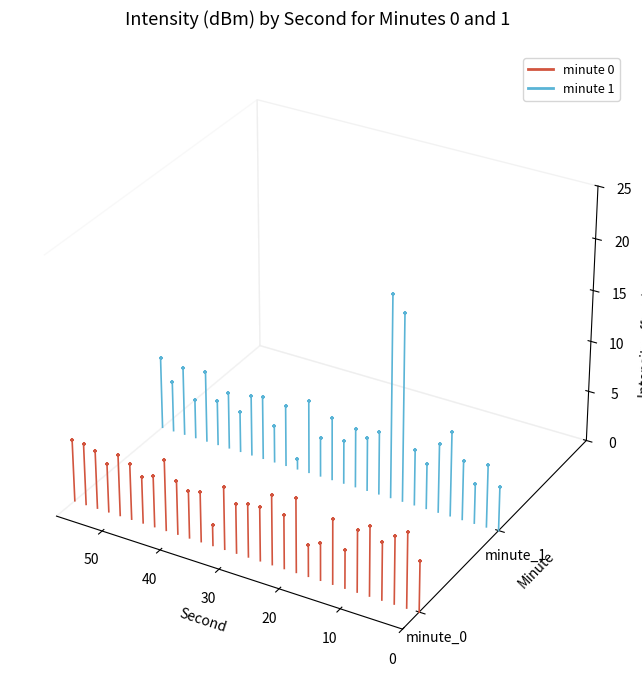

Which series reaches the minimum Y coordinate?

minute_0